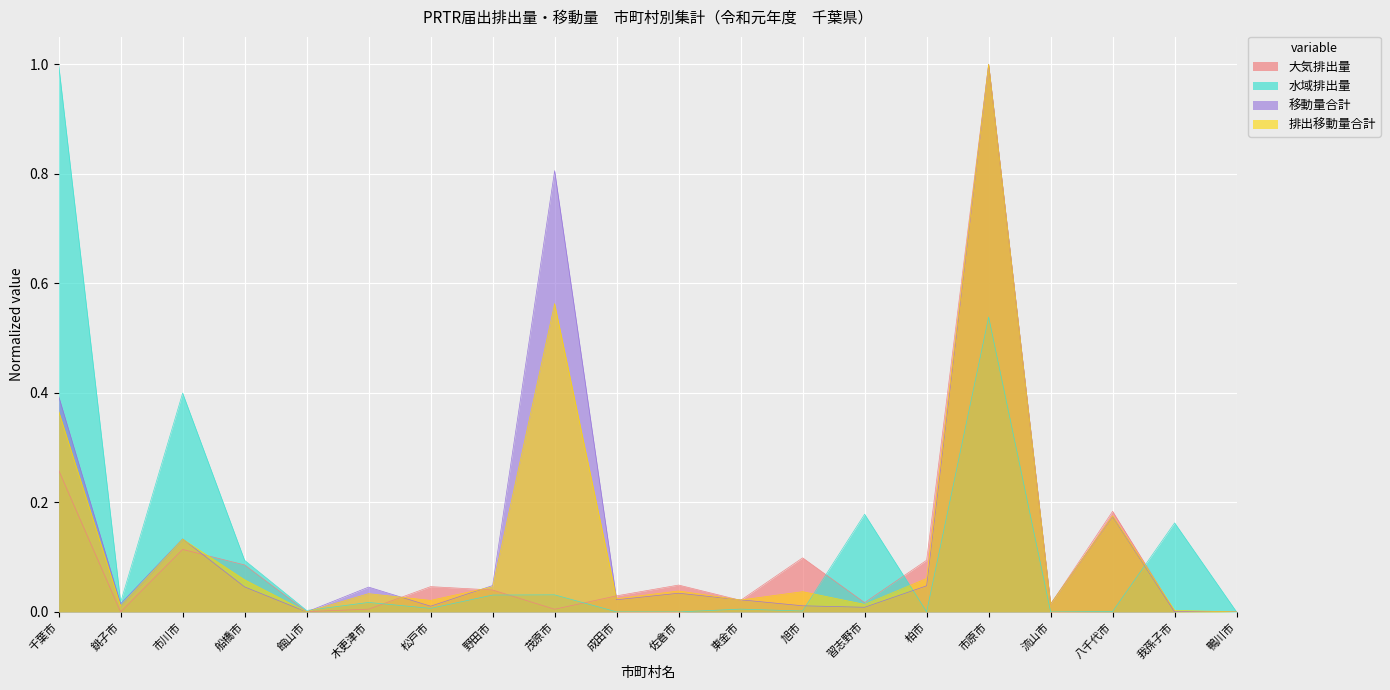

Which series has the largest total across all categories?

移動量合計